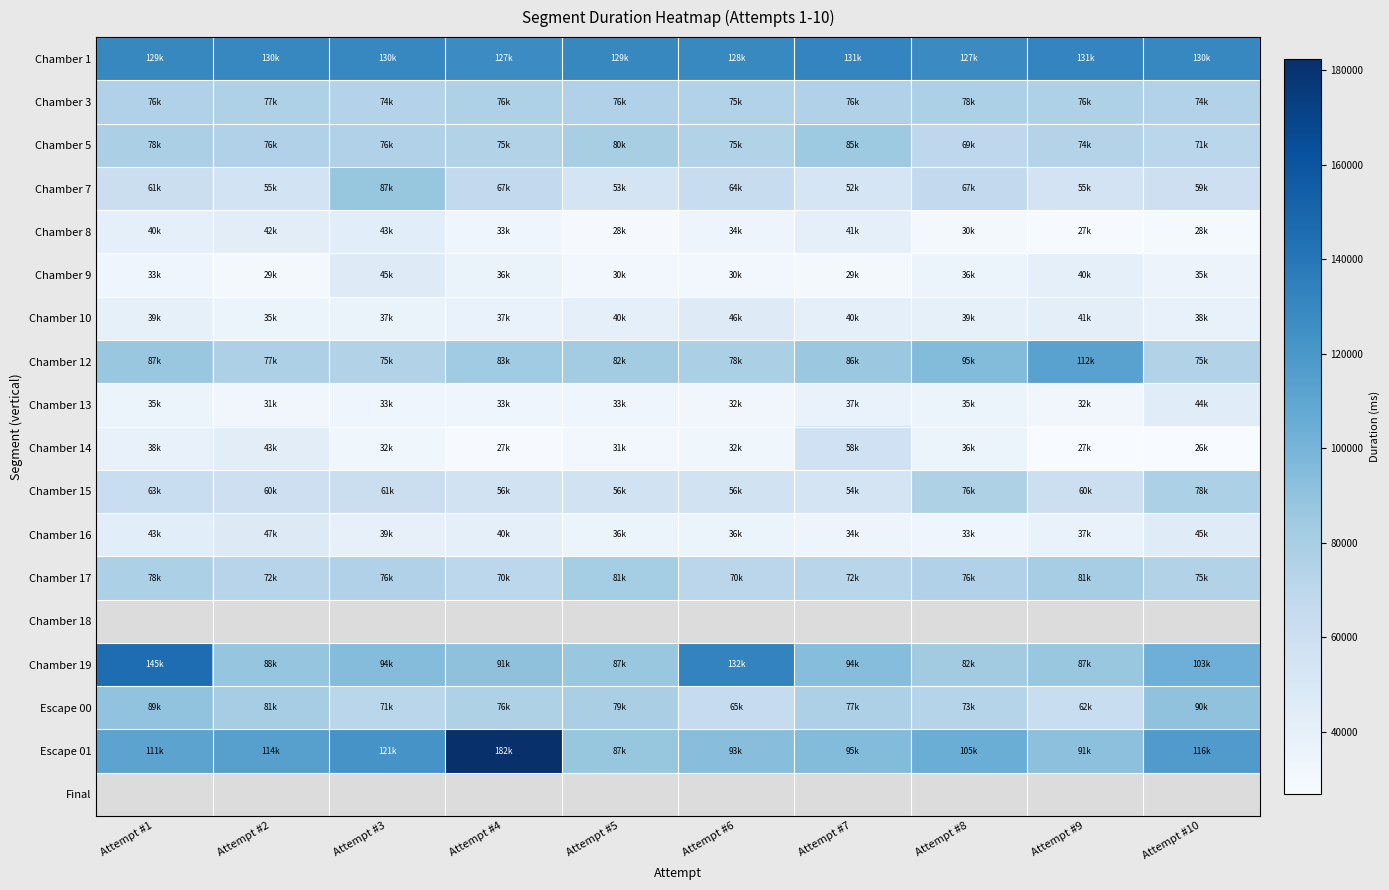

Where does the Chamber 7 series first go above 61080?

Attempt #3